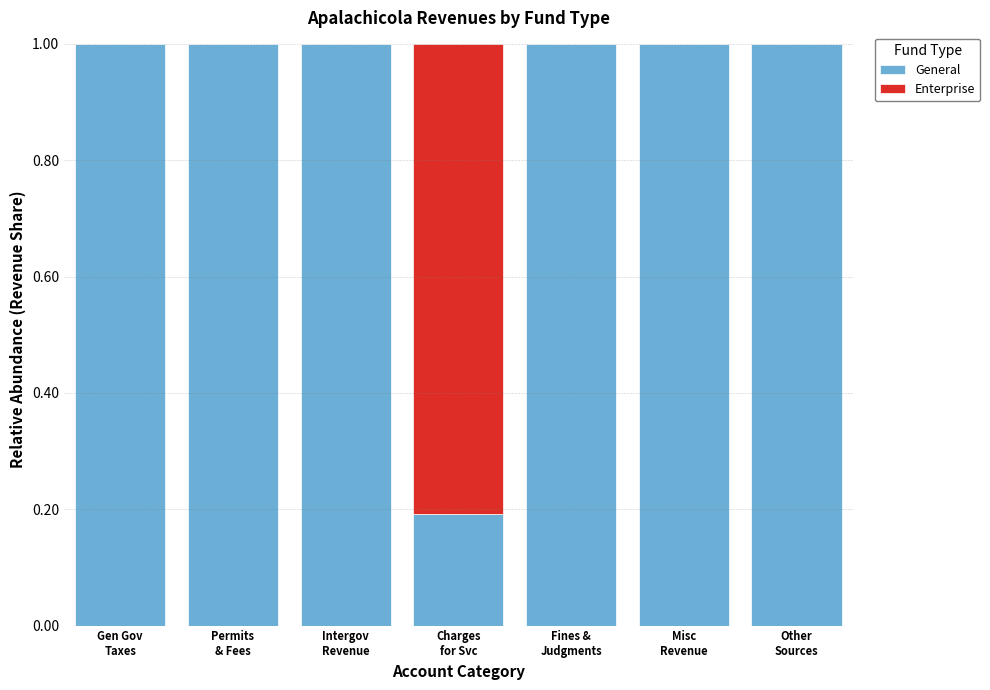

What is the highest value of the General series?

1.0